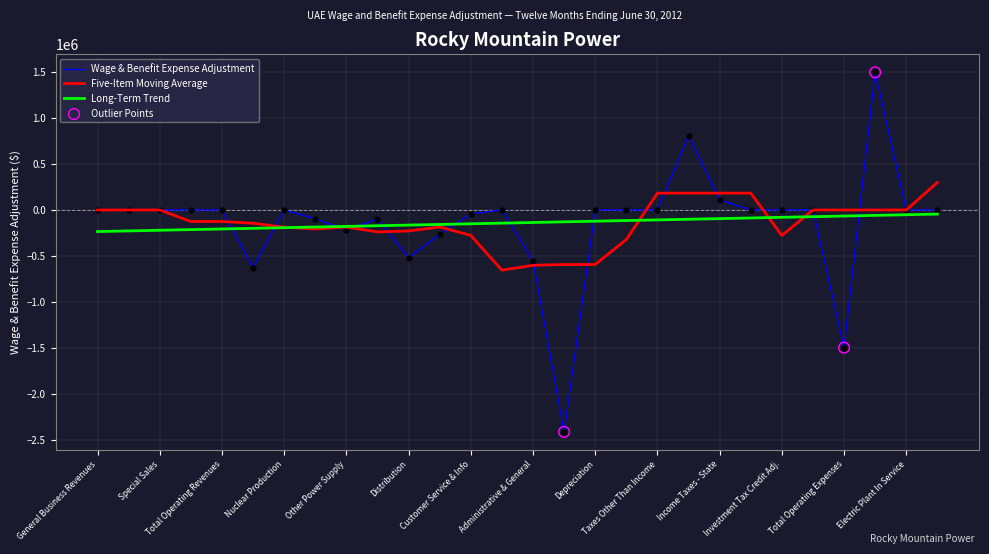

What is the maximum value shown in the chart?

1494431.2